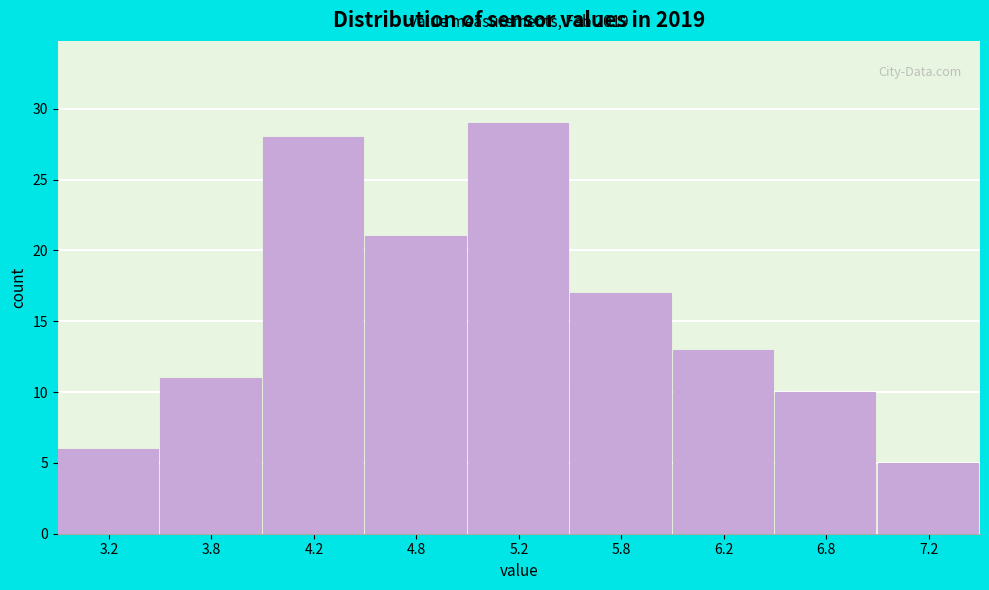

Reading right to left, transcribe all the data shown in this chart.

5	10	13	17	29	21	28	11	6